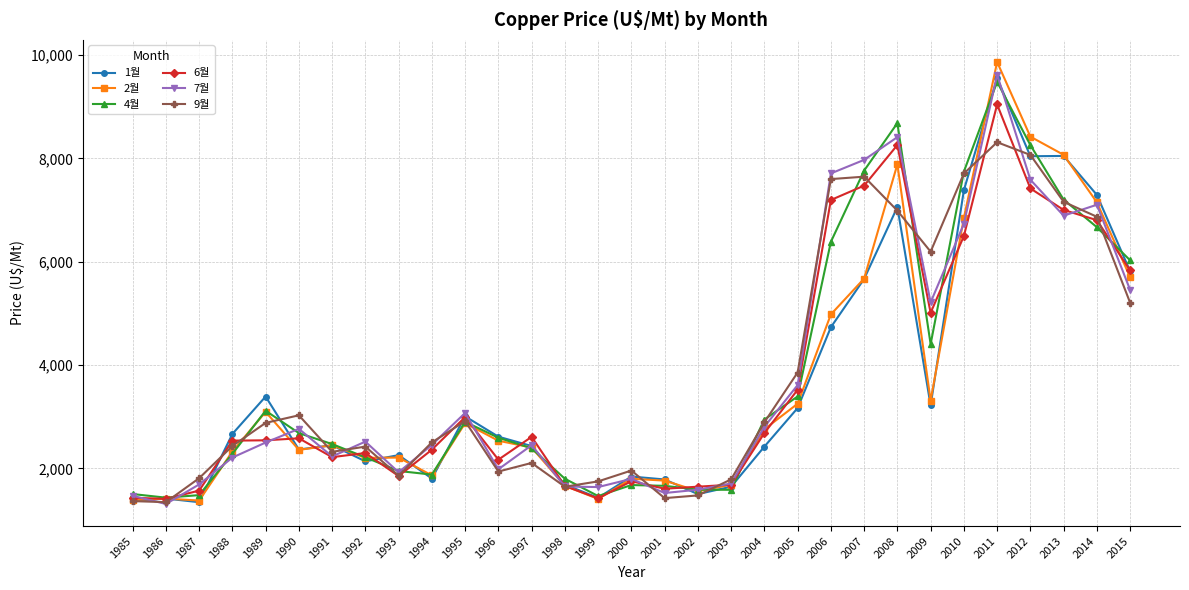

What is the value of the 1월 point at the 19th from the left?

1647.3